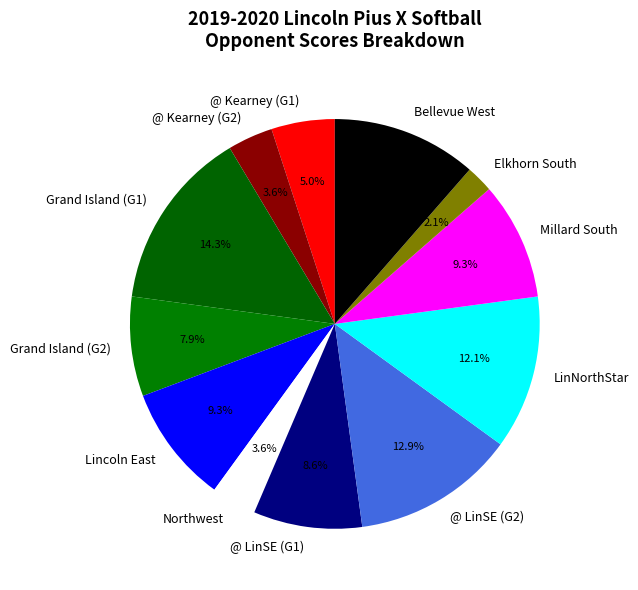

Approximately how many times larger is the value at @ Kearney (G1) compared to Northwest?

1.4